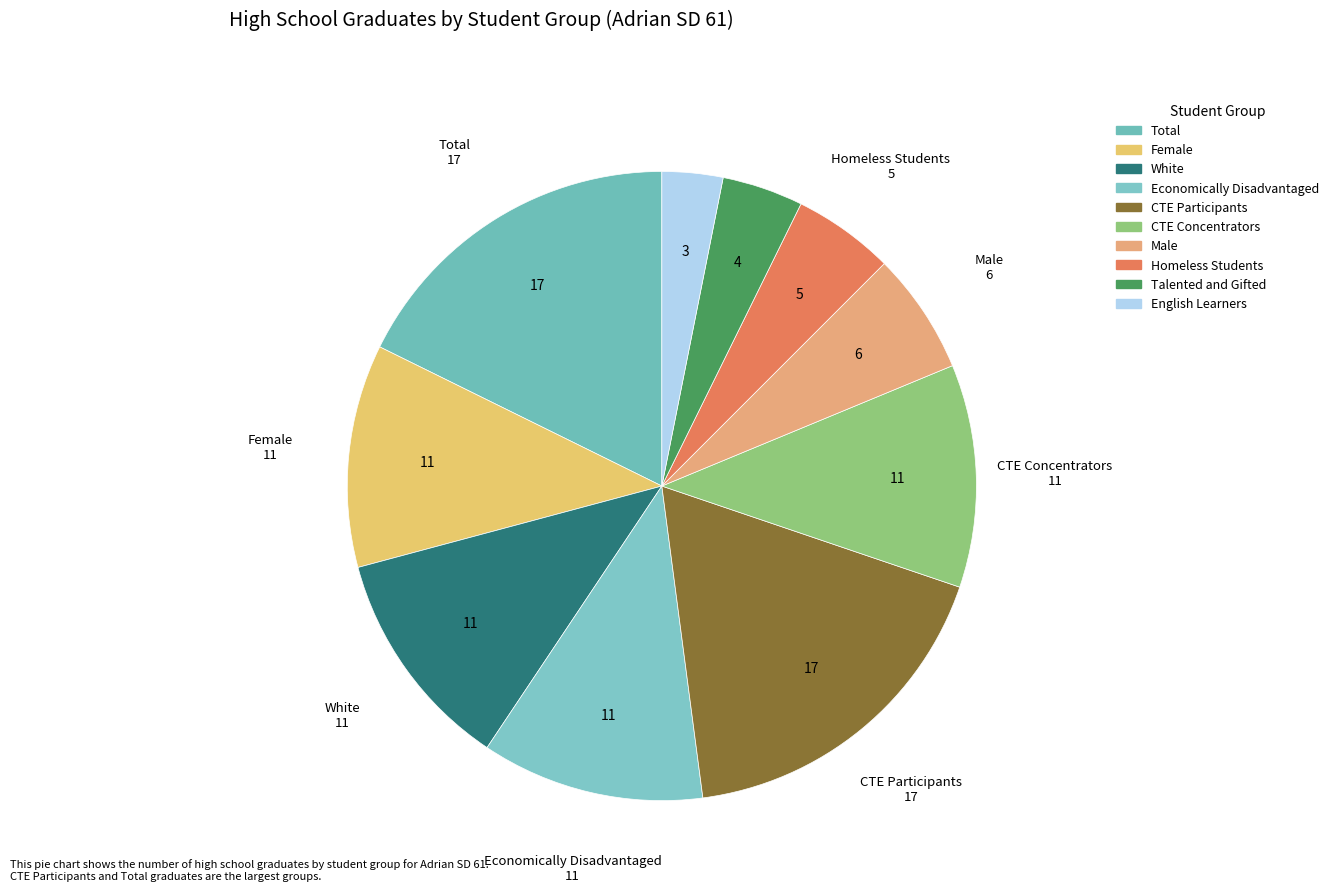

To the nearest percent, what is the average slice percentage?

10%